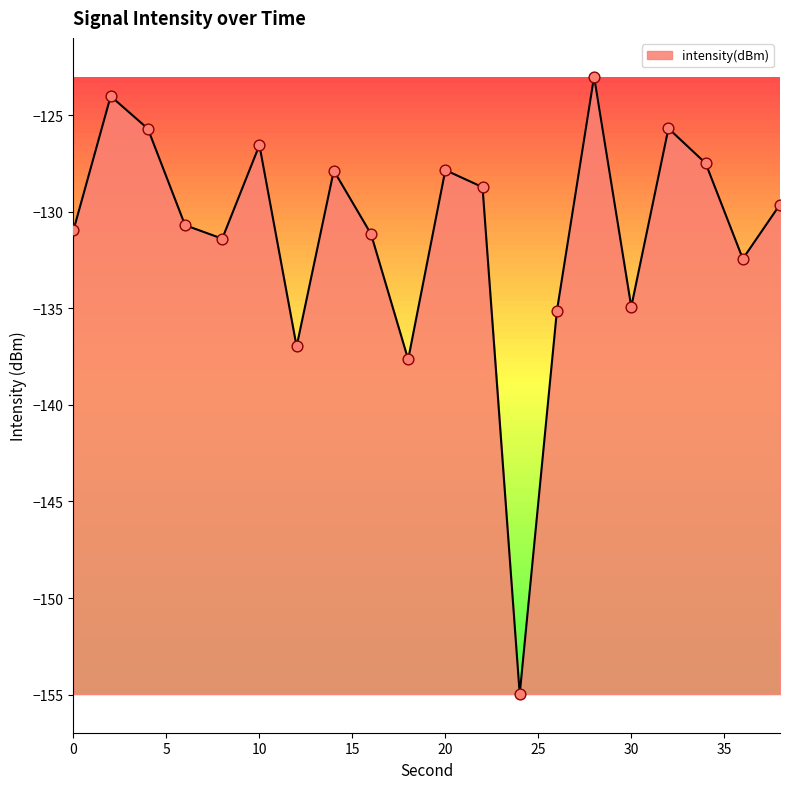

What is the maximum value shown in the chart?

-123.0